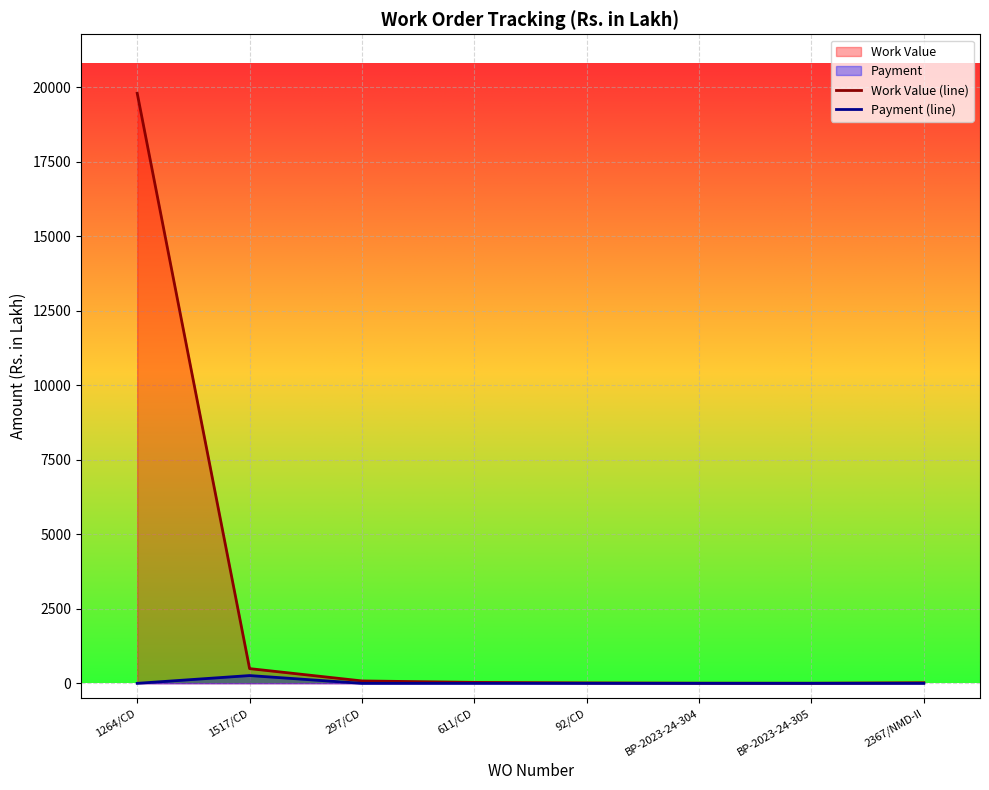

What is the label of the 3rd point from the left?

297/CD